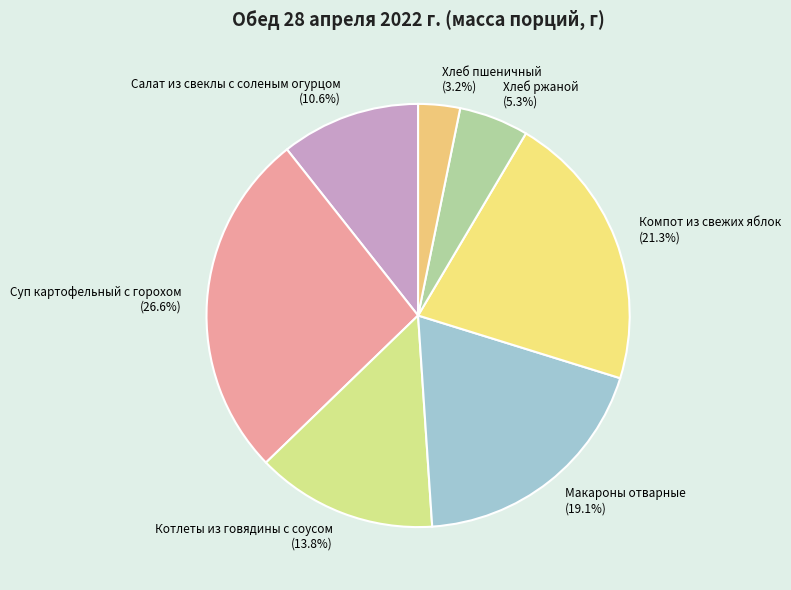

What is the smallest slice in the pie chart?

Хлеб пшеничный